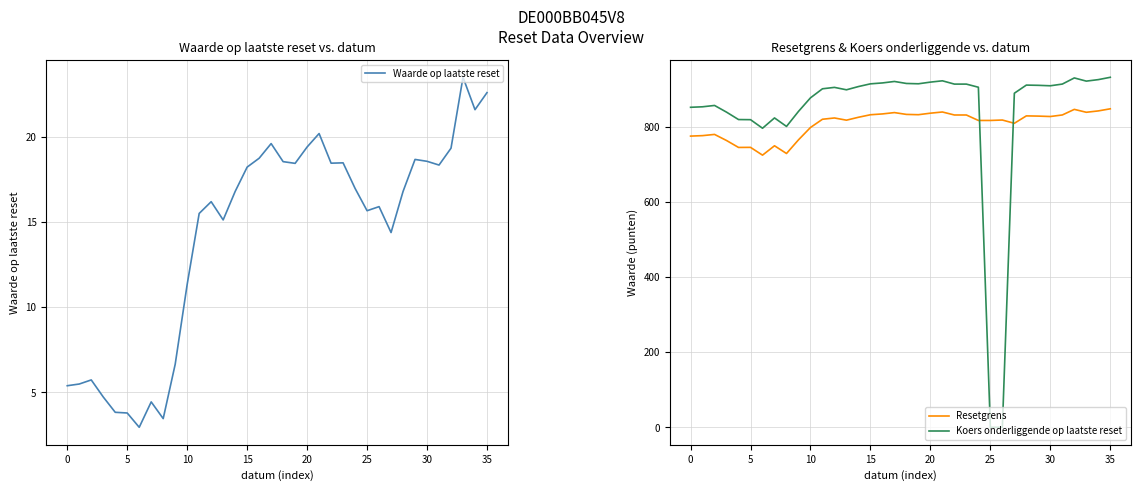

What is the difference between the Waarde op laatste reset values at 18 and 26?

2.6